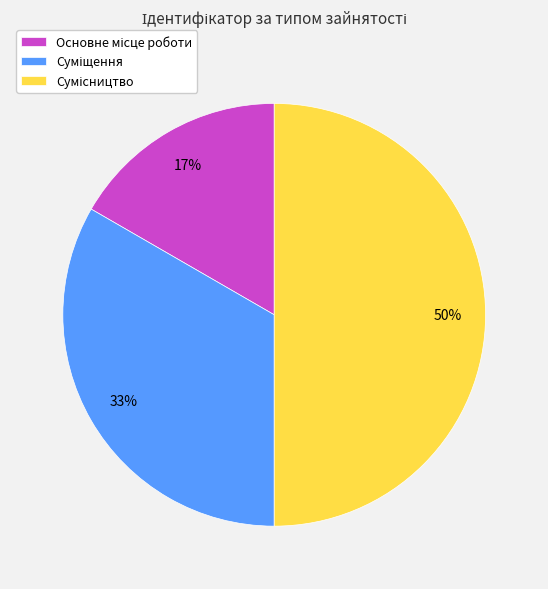

To the nearest percent, what is the difference between the largest and smallest slice percentages?

33%